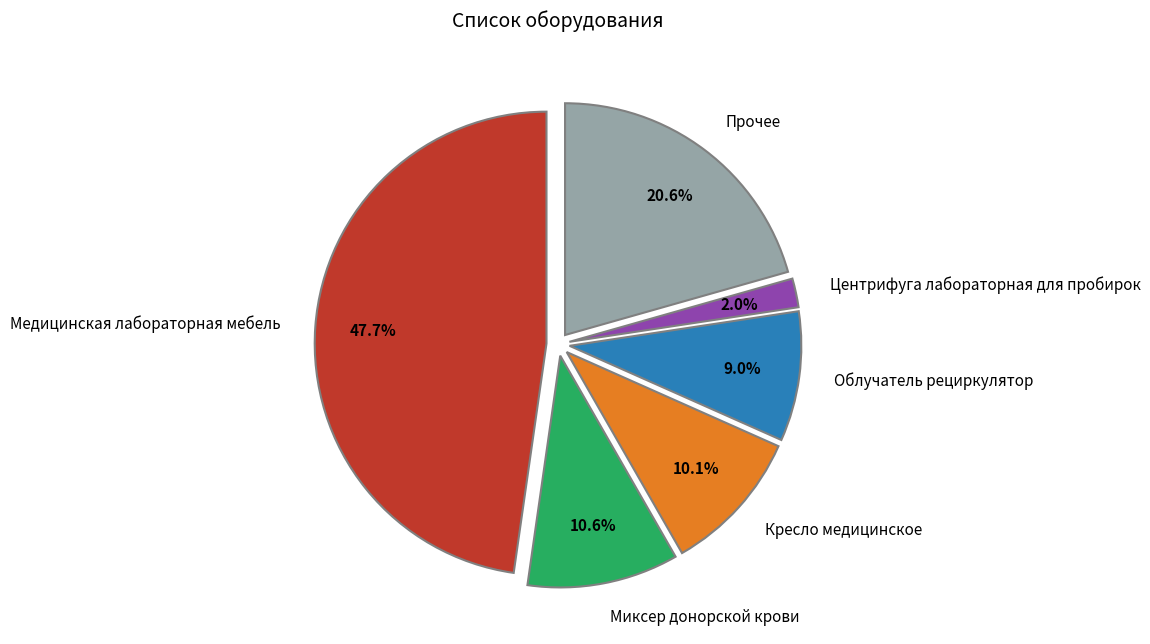

Rank the categories by value from lowest to highest.

Центрифуга лабораторная для пробирок, Облучатель рециркулятор, Кресло медицинское, Миксер донорской крови, Прочее, Медицинская лабораторная мебель